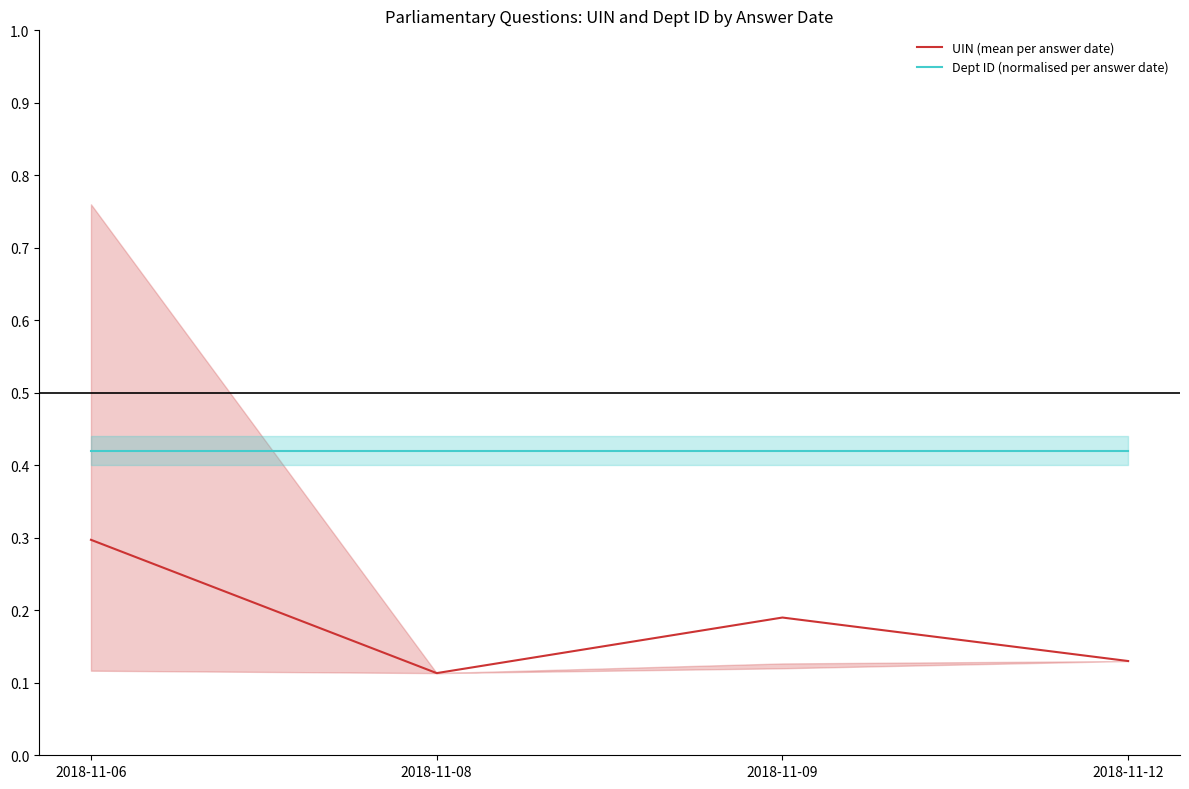

Reading left to right, what are all the values shown in this chart?

UIN (mean per answer date): 2018-11-06=0.3	2018-11-08=0.1	2018-11-09=0.2	2018-11-12=0.1
Dept ID (normalised per answer date): 2018-11-06=0.4	2018-11-08=0.4	2018-11-09=0.4	2018-11-12=0.4